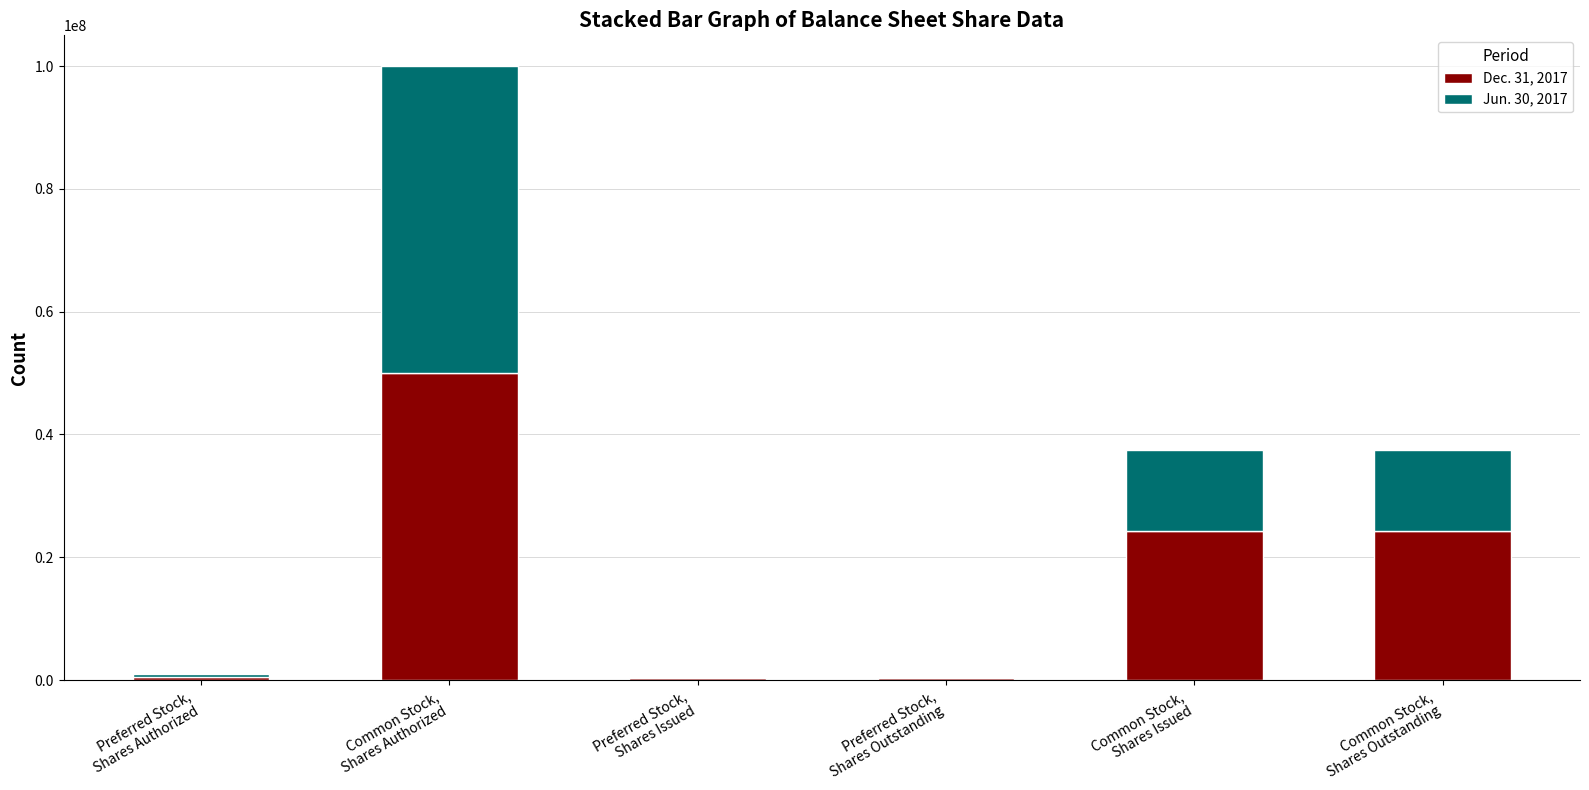

Where does the Dec. 31, 2017 series first go above 24270585?

Common Stock,
Shares Authorized